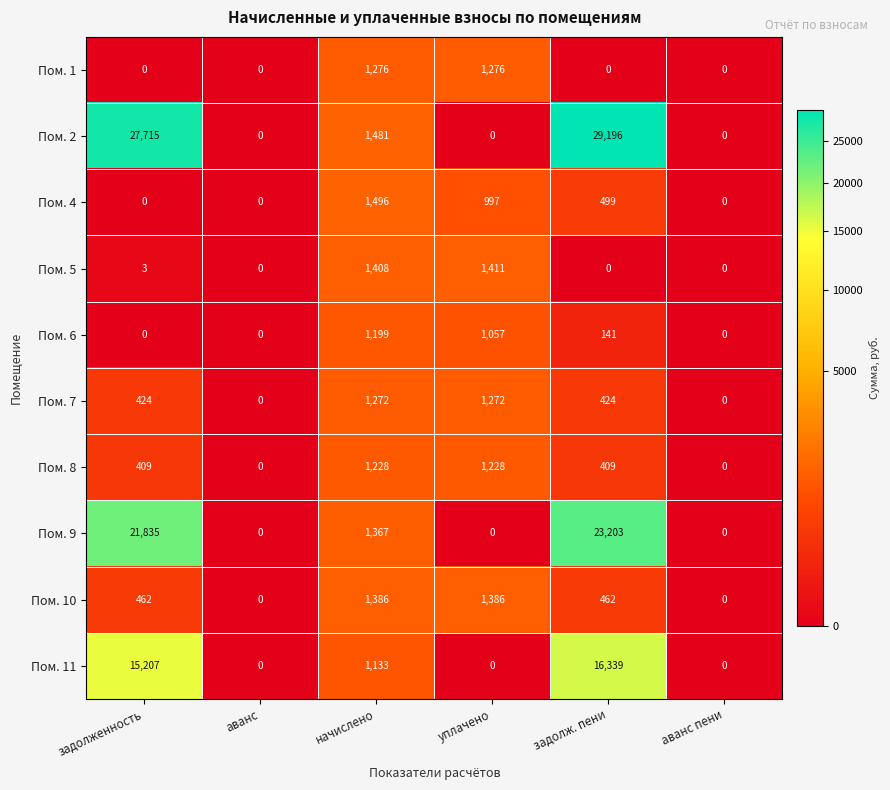

Which series has the largest total across all categories?

Пом. 2